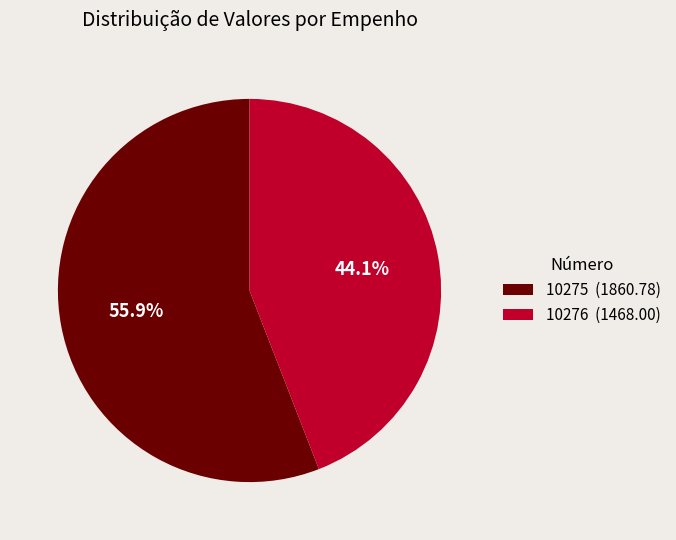

Count the number of slices in the pie.

2